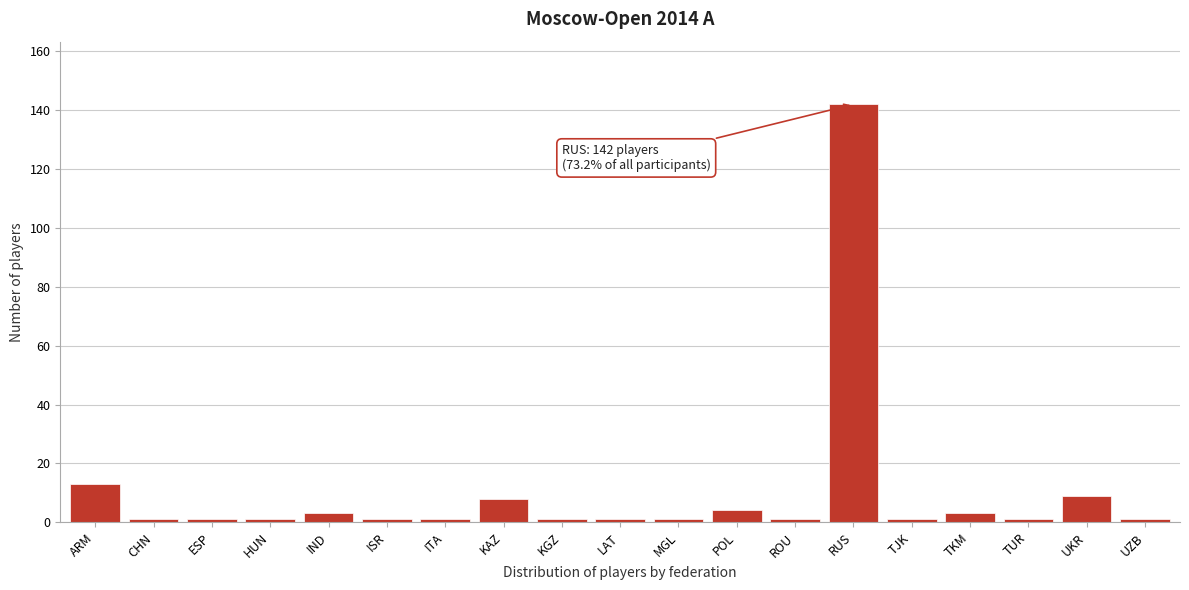

Reading left to right, list all the values displayed in this chart.

13	1	1	1	3	1	1	8	1	1	1	4	1	142	1	3	1	9	1